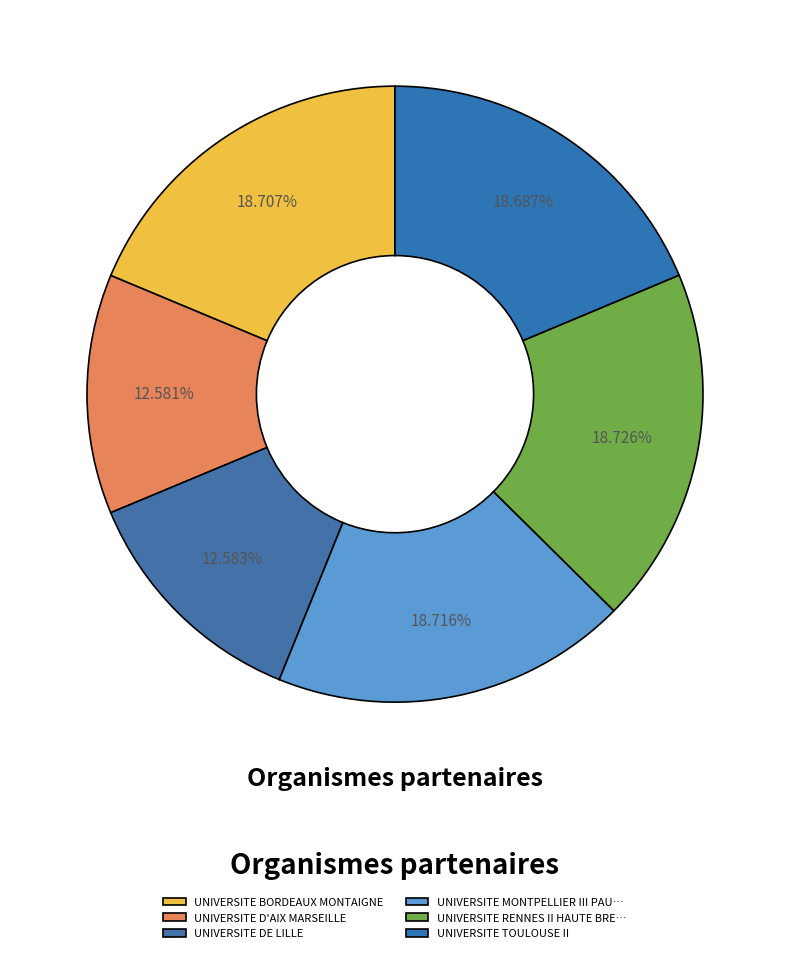

Count the number of slices in the pie.

6